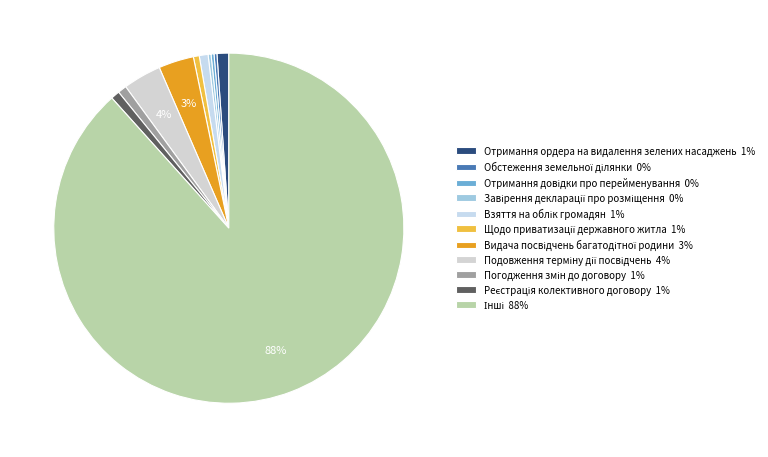

To the nearest percent, what is the difference between the largest and smallest slice percentages?

88%